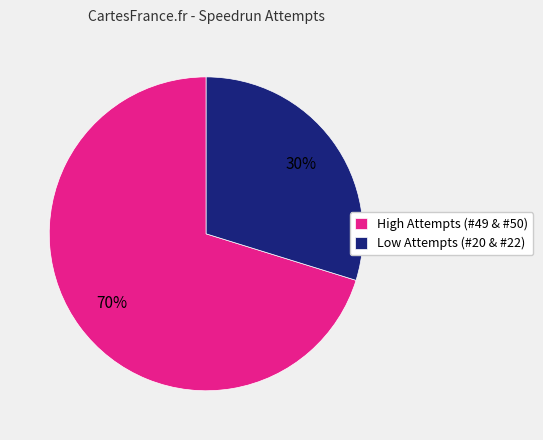

Do Low Attempts (#20 & #22) and High Attempts (#49 & #50) together represent more than half of the pie?

Yes